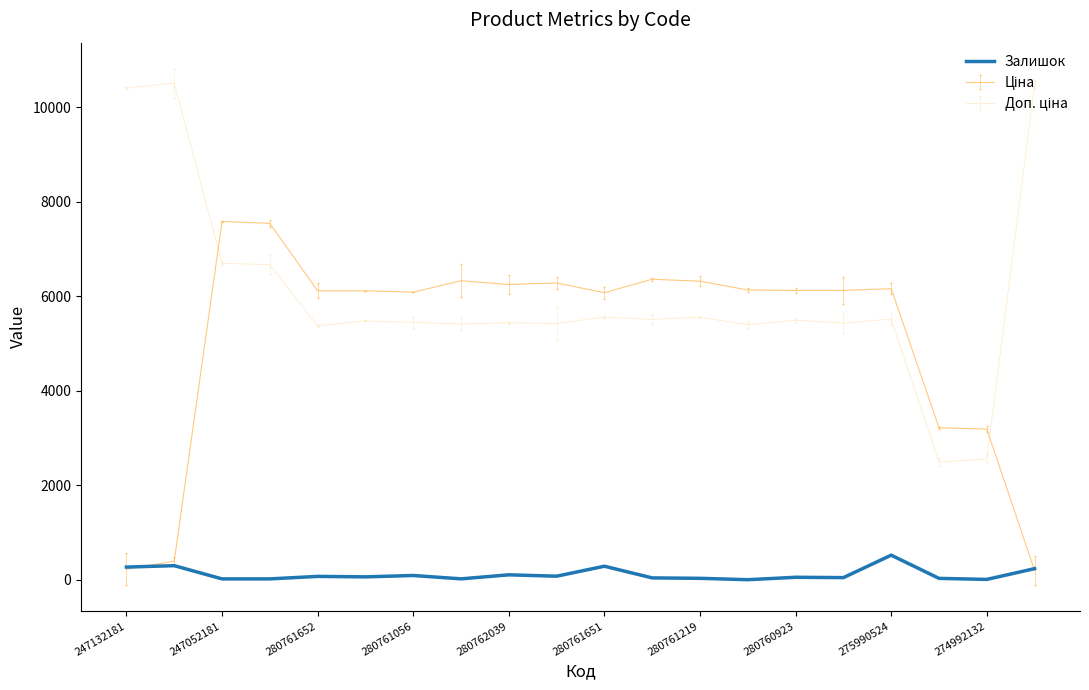

What is the greatest value displayed?

10507.5